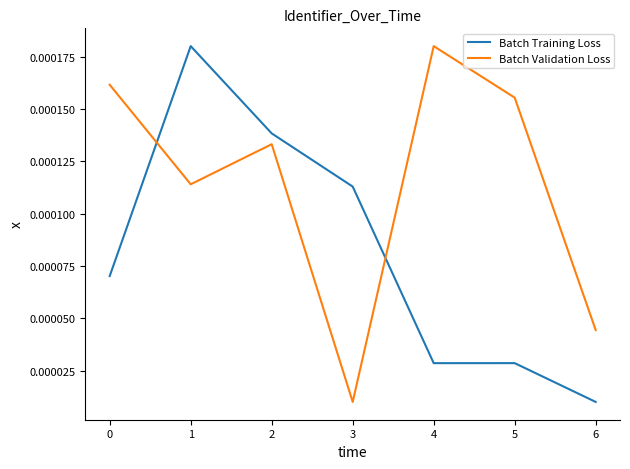

Between 0 and 1, which series saw the biggest shift?

Batch Training Loss